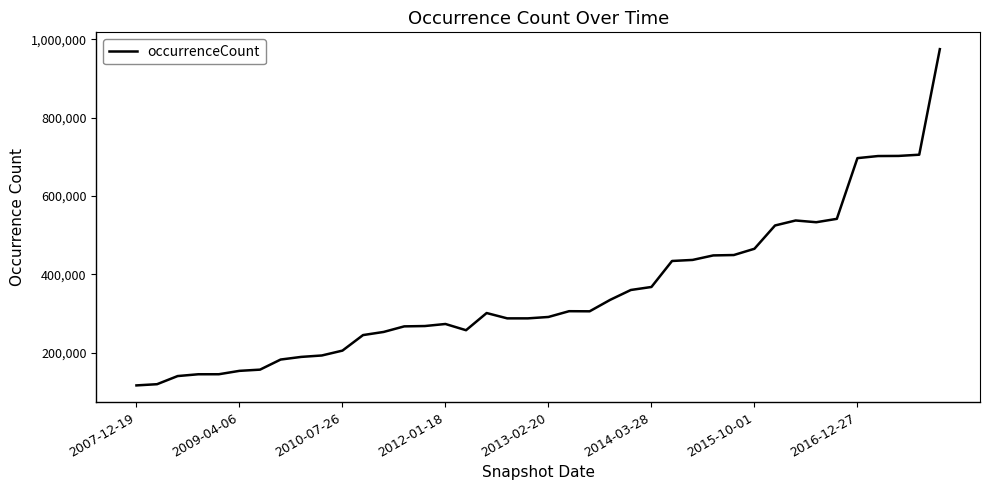

What is the minimum value shown in the chart?

116254